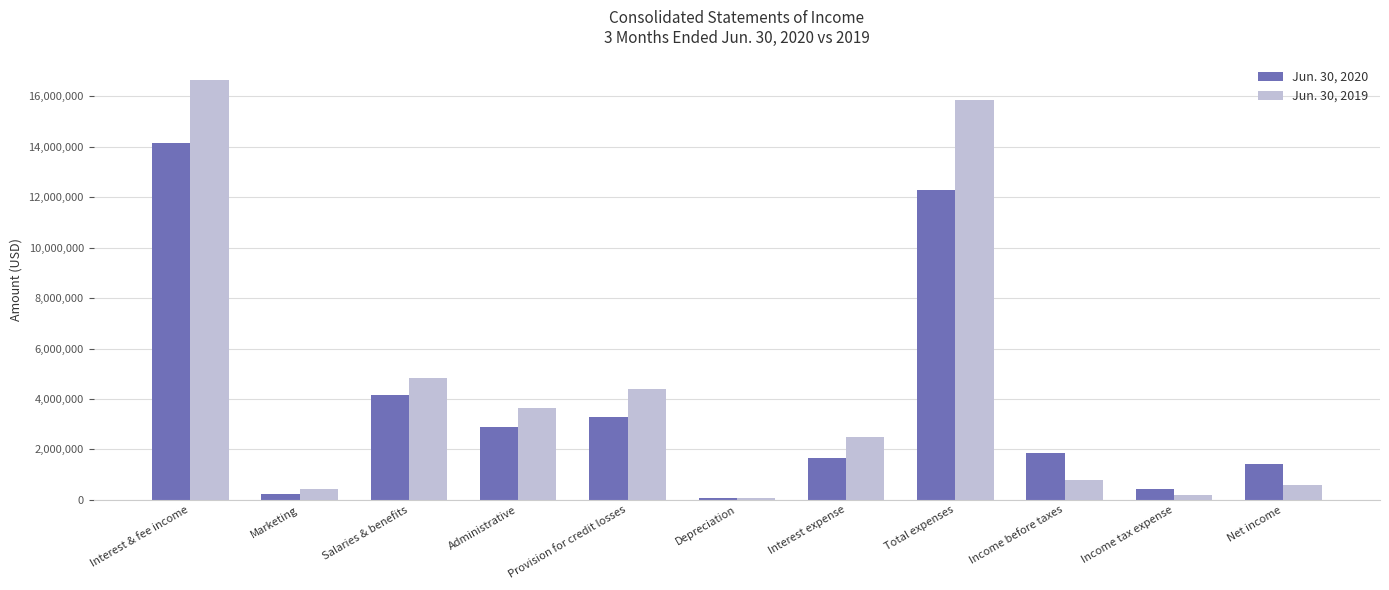

How many groups of bars are there?

11